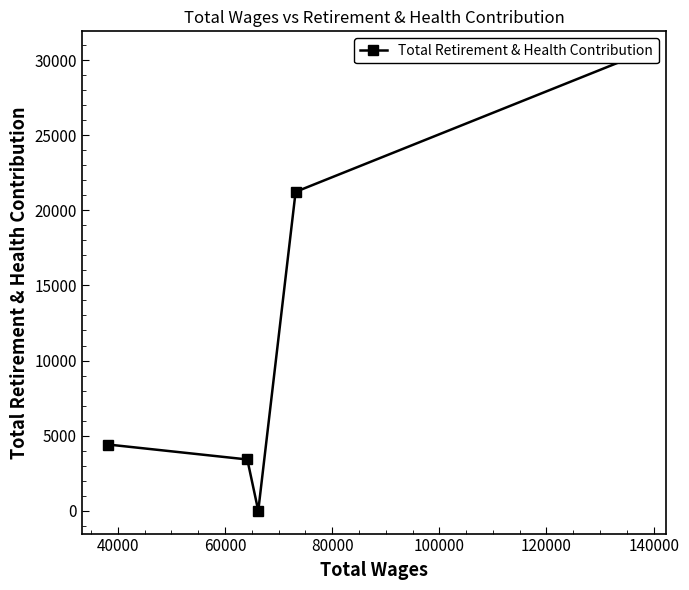

What is the sum of the values at 40000 and 80000?

24642